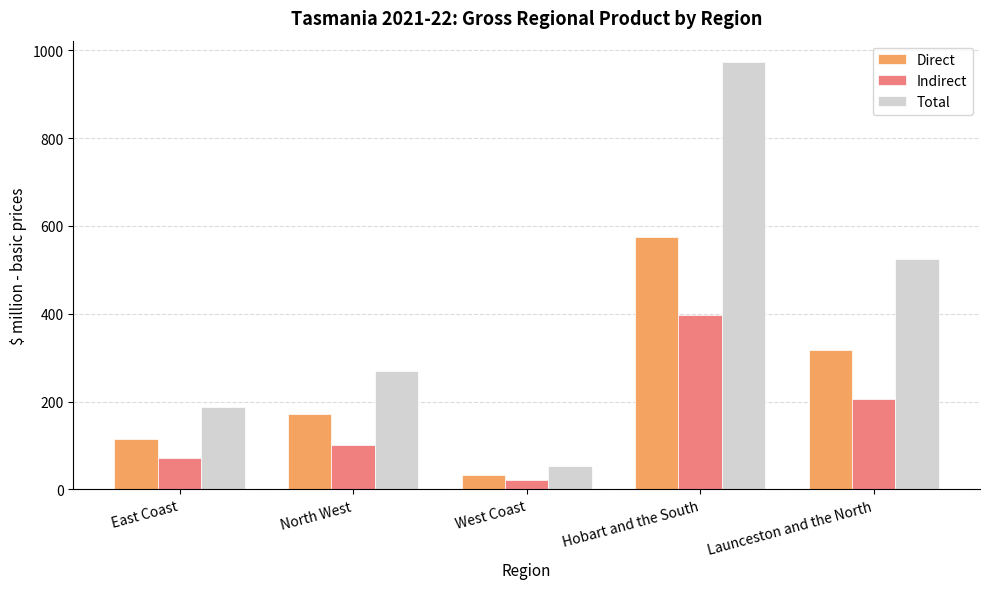

How many series are shown in this chart?

3